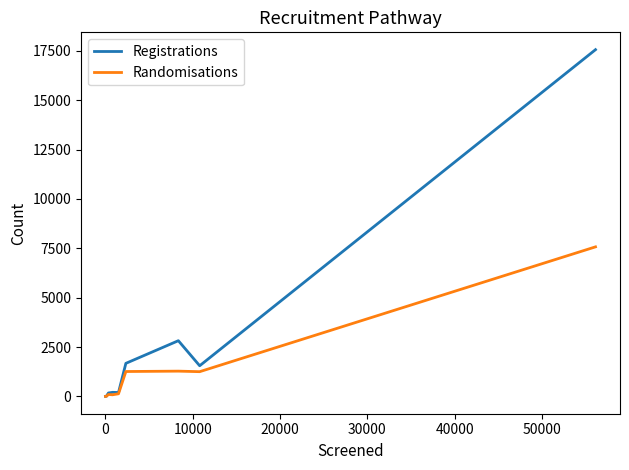

Does the chart have visible grid lines?

No